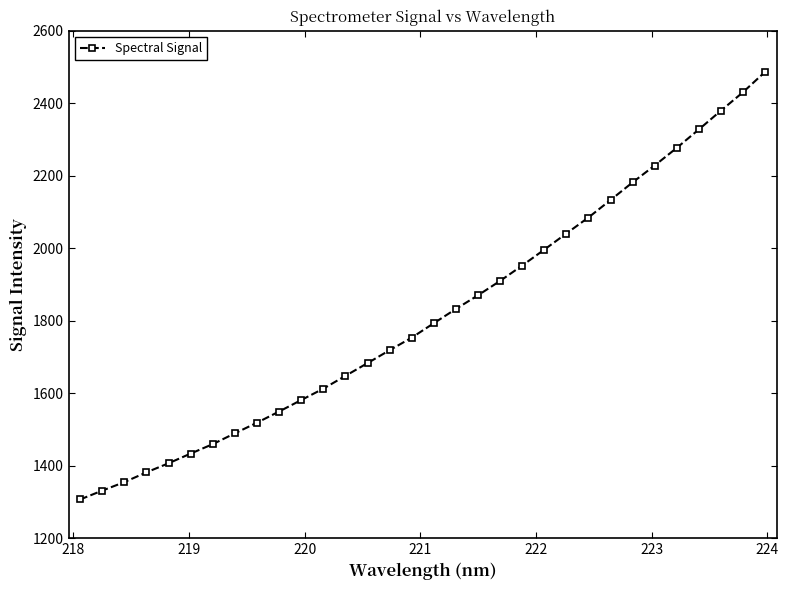

What is the greatest value displayed?

2486.3